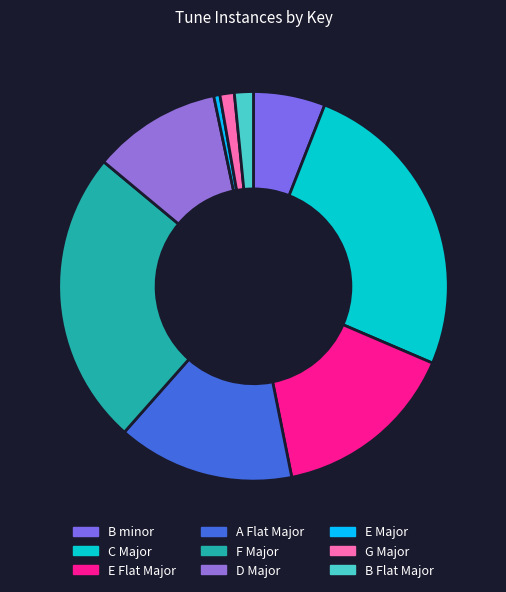

Count the number of slices in the pie.

9